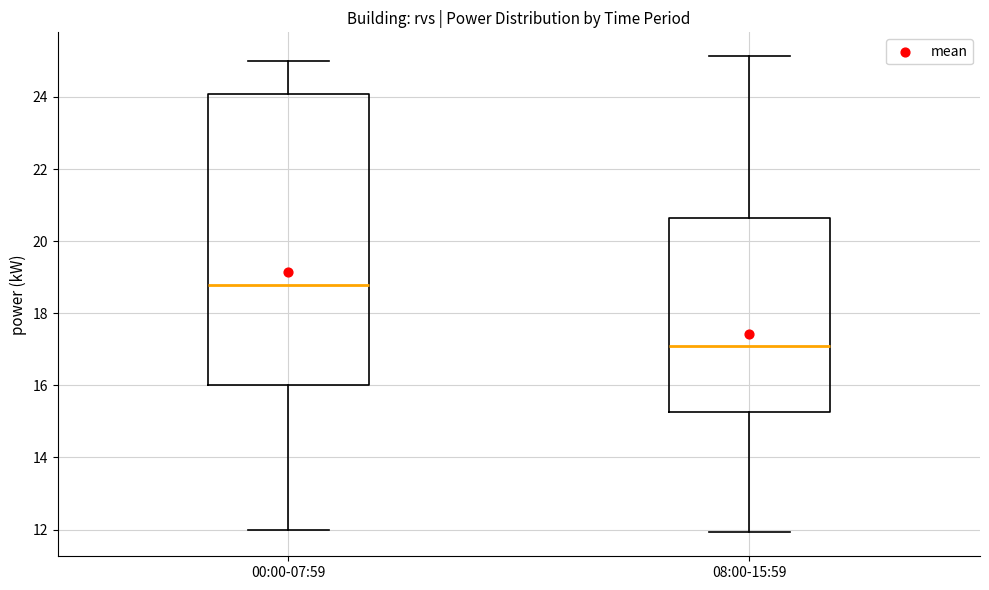

Reading left to right, transcribe this box plot: for each box, give where its median line is, the range the box spans, and where its two whiskers end, as read against the y-axis. The values are not printed on the chart, so give them approximately, as read against the axis.

00:00-07:59: median 18.8, box 16.0 to 24.0, whiskers 12.0 to 25.0
08:00-15:59: median 17.0, box 15.2 to 20.6, whiskers 12.0 to 25.2